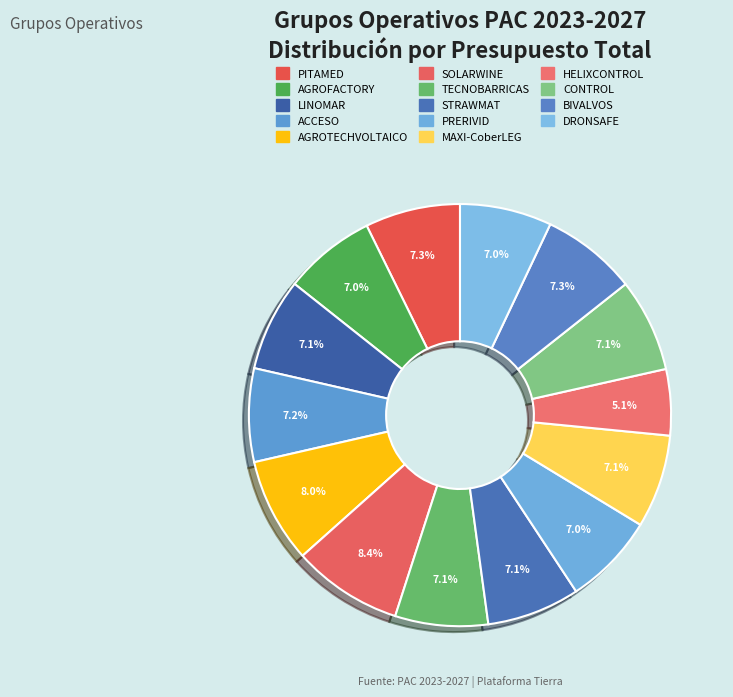

How many slices are in this pie chart?

14